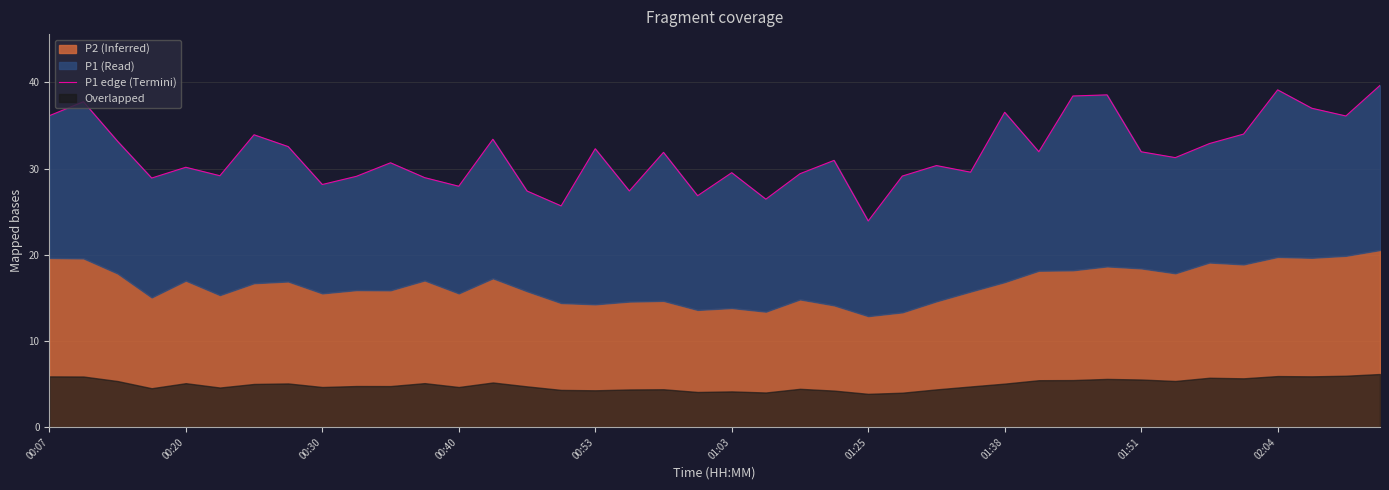

Between 28 and 34, which is larger?

28